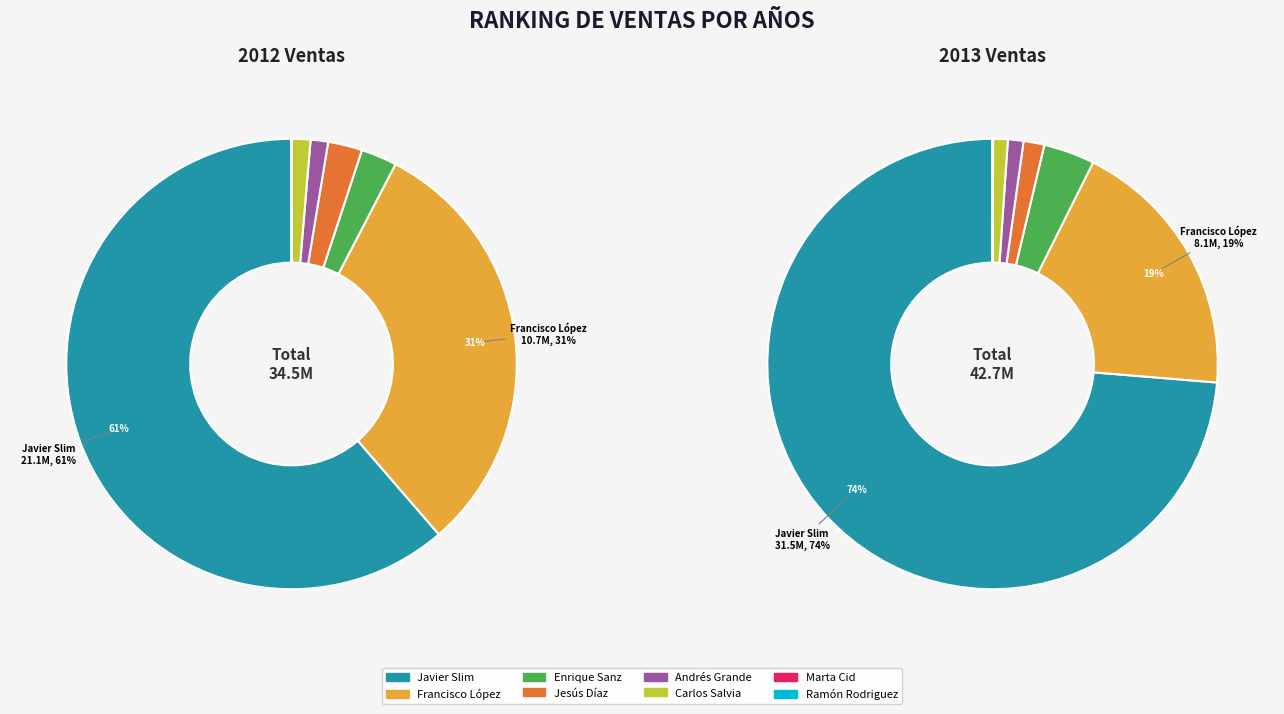

Which series has the widest spread of values?

values_2013